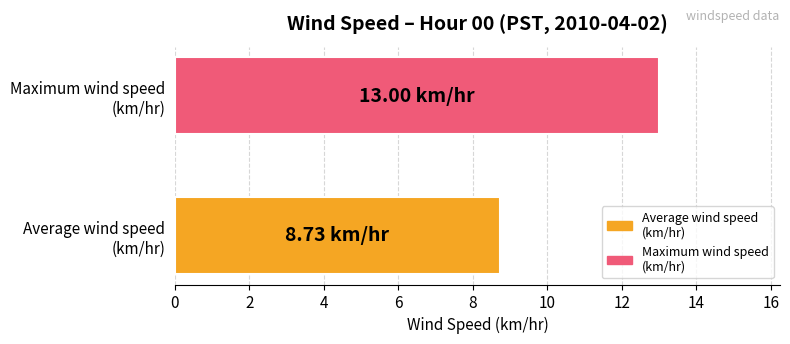

How many bars are there in total?

2